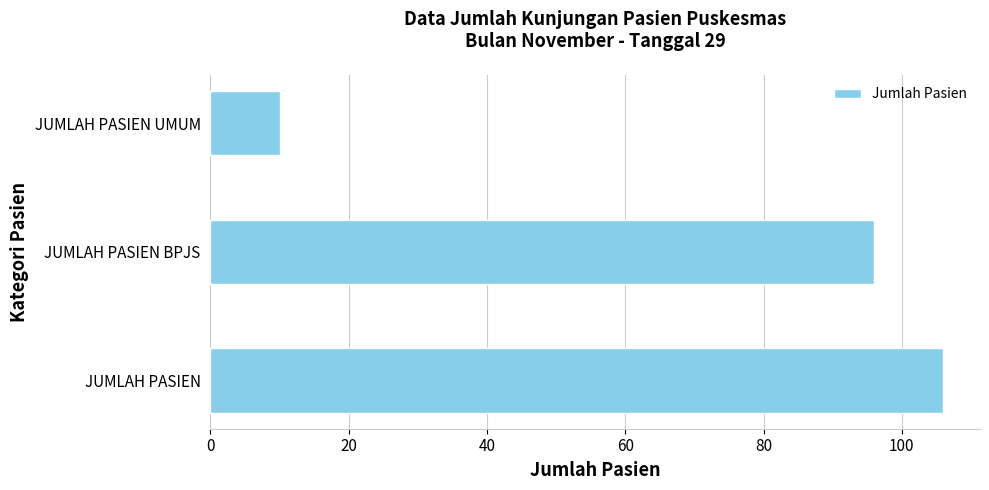

Reading bottom to top, list all the values displayed in this chart.

JUMLAH PASIEN=106	JUMLAH PASIEN BPJS=96	JUMLAH PASIEN UMUM=10